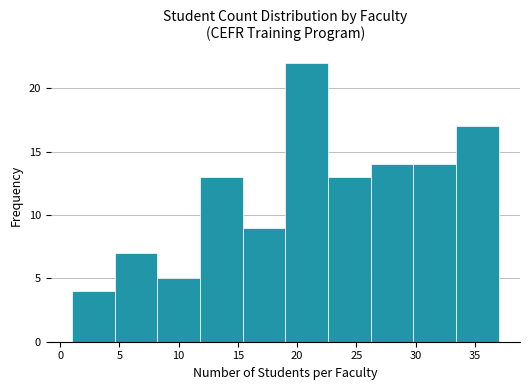

Reading left to right, list every bar in this chart as the range it spans on the x-axis followed by its height. Neither the bar edges nor the heights are printed on the chart, so give them approximately, as read against the axes.

1.0 to 4.6: 4
4.6 to 8.2: 7
8.2 to 11.8: 5
11.8 to 15.4: 13
15.4 to 19.0: 9
19.0 to 22.6: 22
22.6 to 26.2: 13
26.2 to 29.8: 14
29.8 to 33.4: 14
33.4 to 37.0: 17